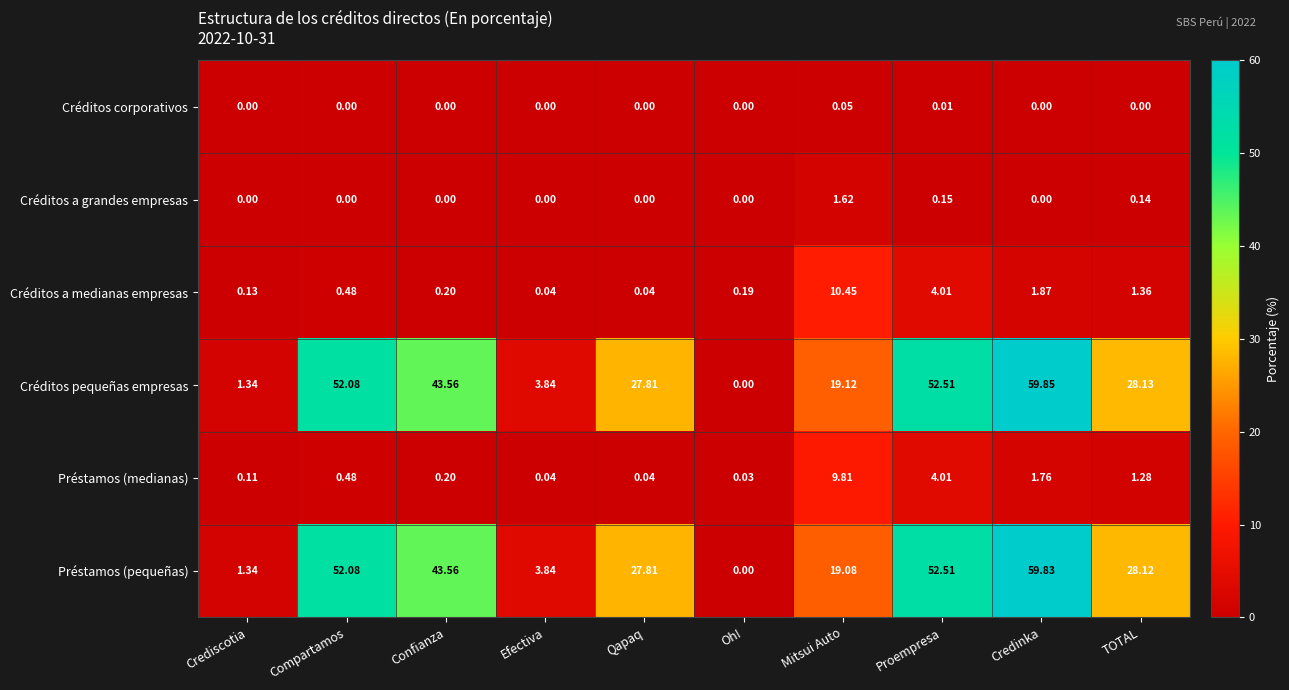

What is the total value across all series at TOTAL?

59.0